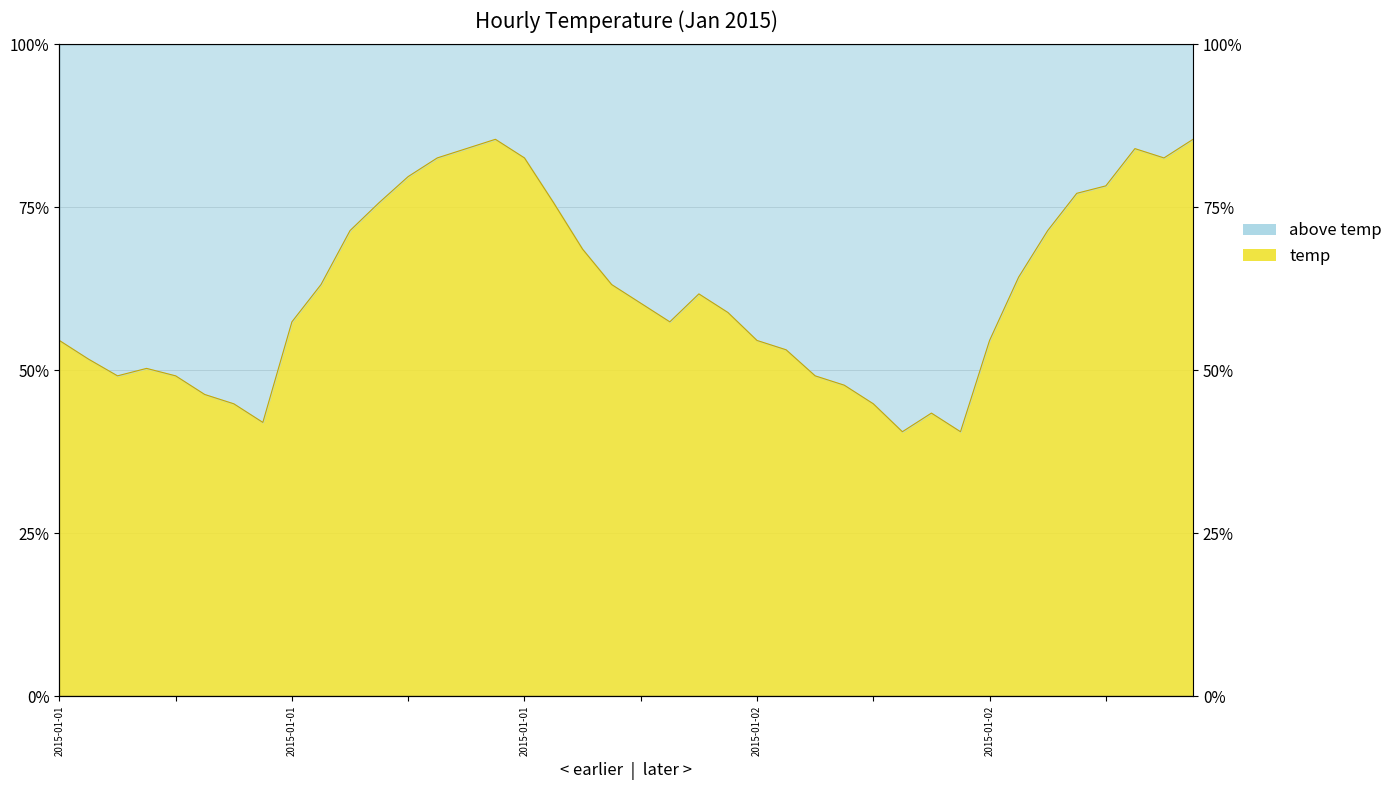

True or false: the data has more than 0 interior local peaks.

True